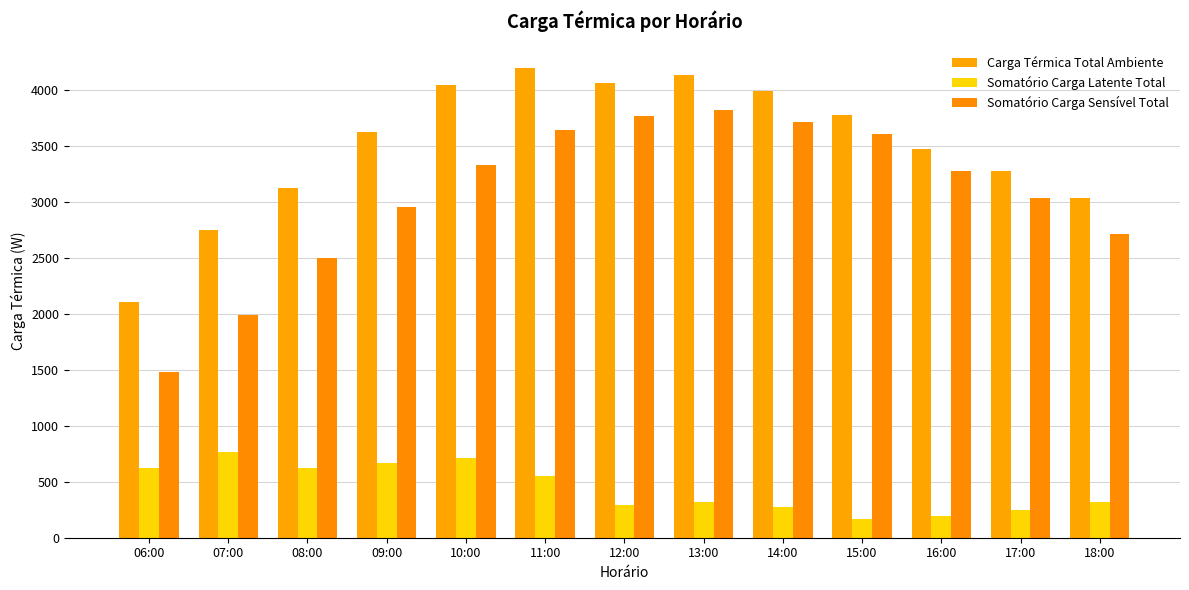

What is the sum of the Carga Térmica Total Ambiente values at 16:00 and 06:00?

5586.6